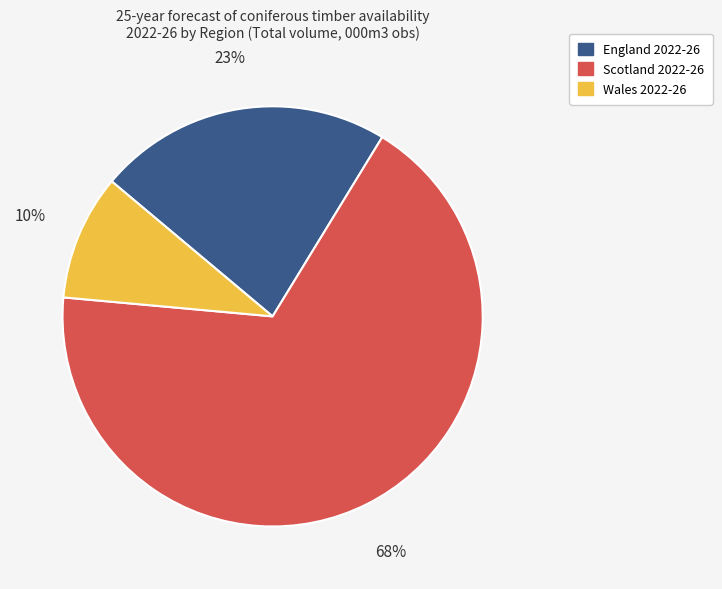

How many slices are in this pie chart?

3